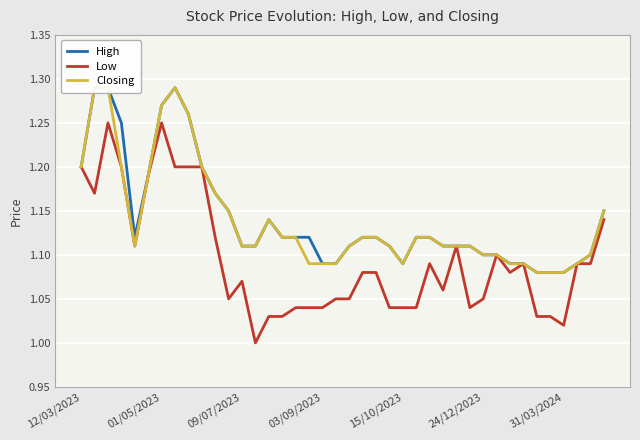

The value of Low at 24/12/2023 is 1.7. True or false?

False